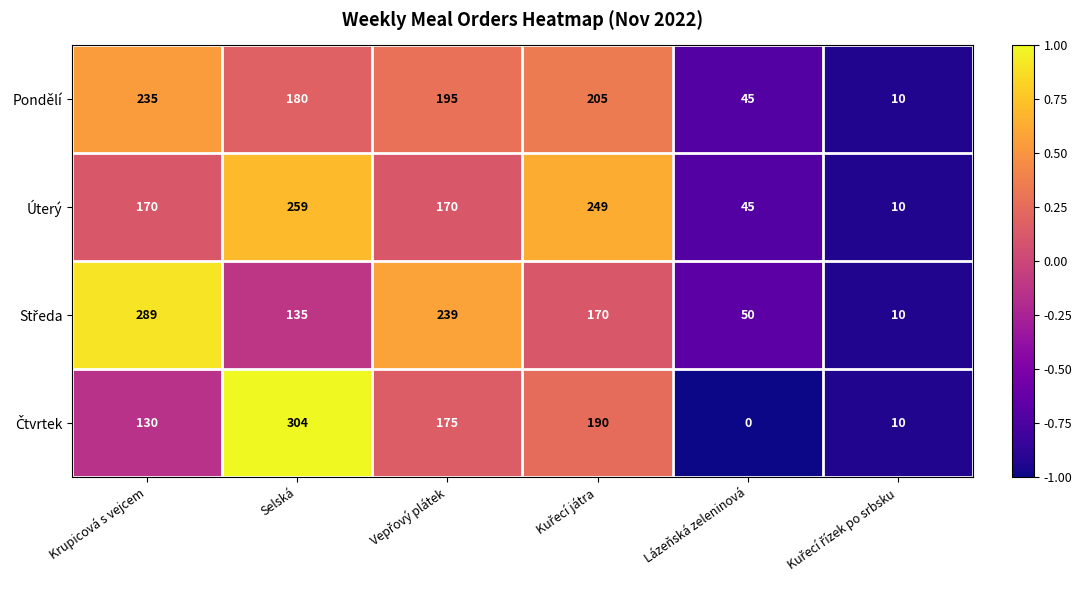

At which label is Pondělí closest to 122?

Selská